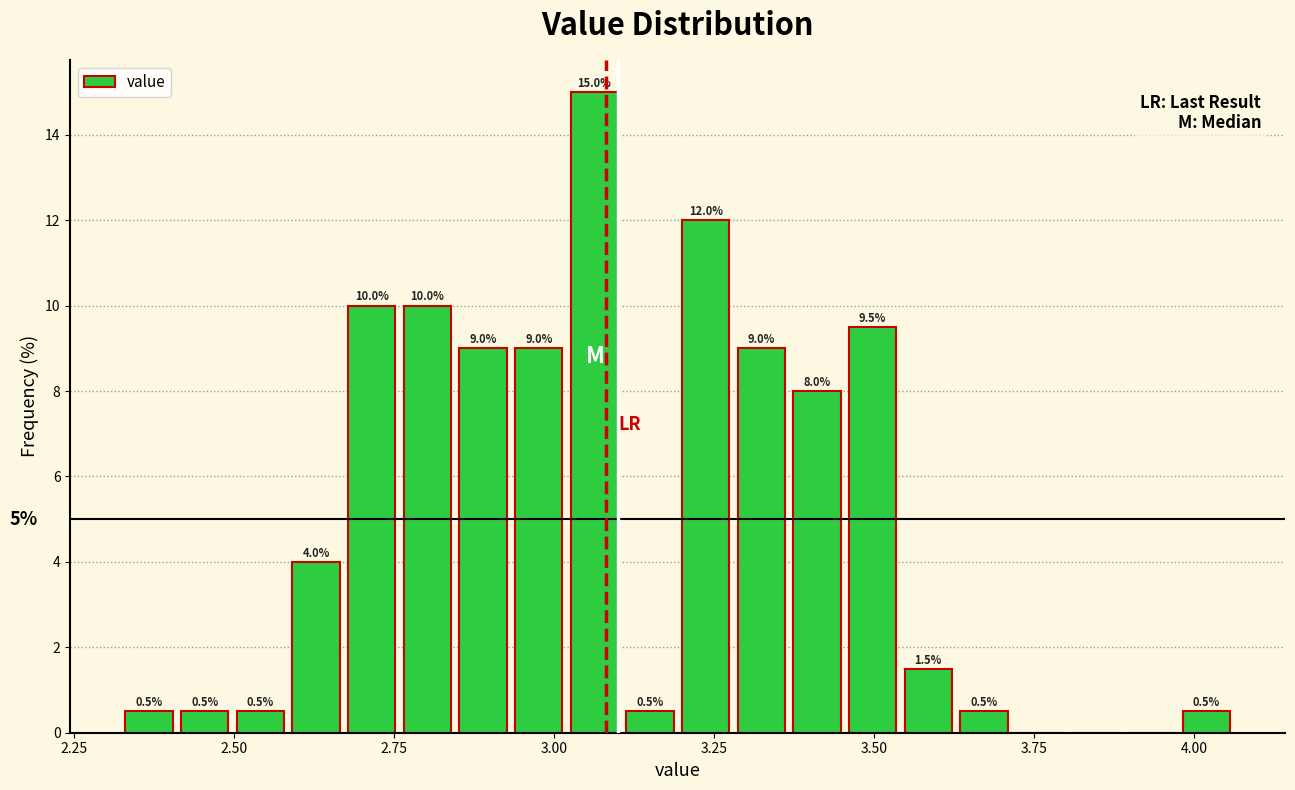

Around what value on the x-axis is the tallest bar? Give the approximate position of its centre, as read against the axis.

3.05